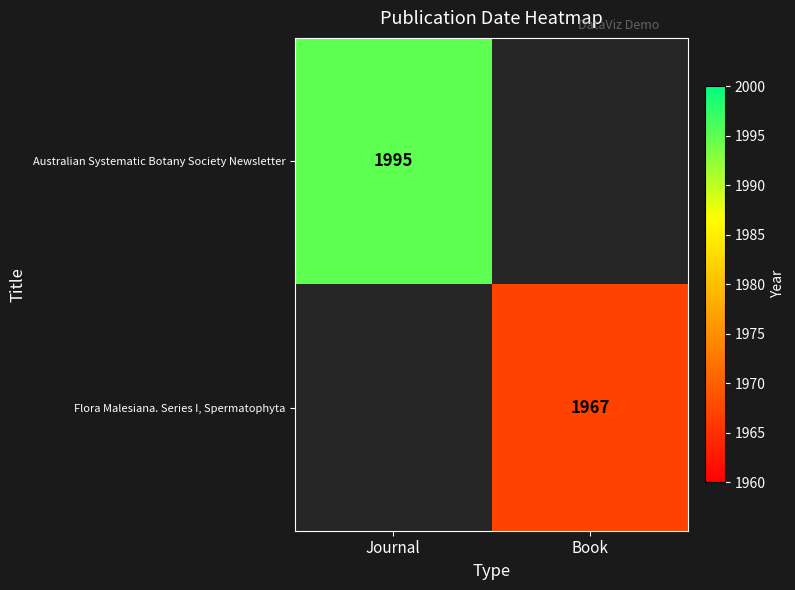

Is the value of Flora Malesiana. Series I, Spermatophyta at Book greater than the value of Australian Systematic Botany Society Newsletter at Journal?

No